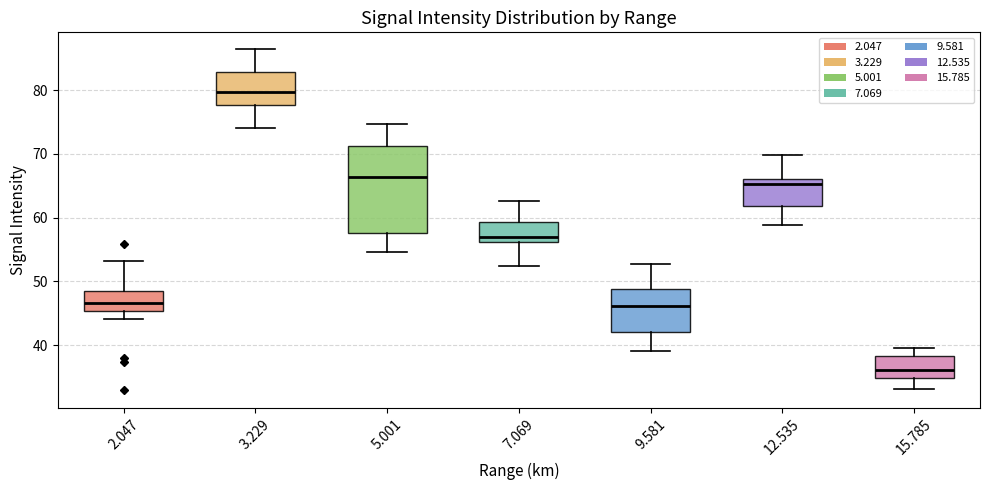

Which box has the lowest median line?

15.785